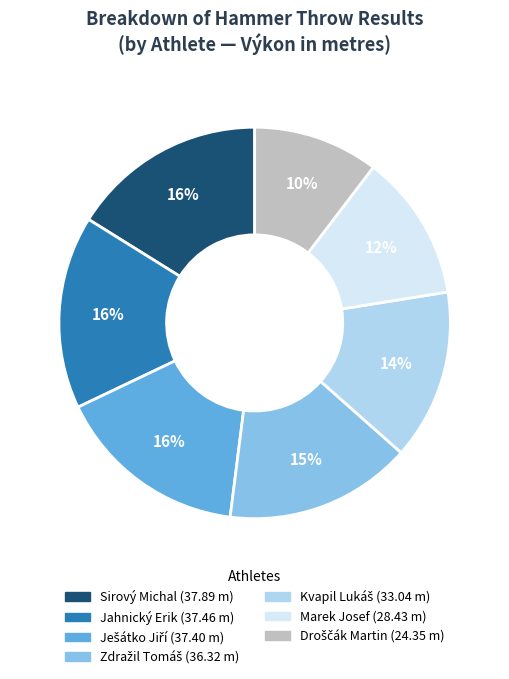

To the nearest percent, what percentage of the pie is Jahnický Erik?

16%